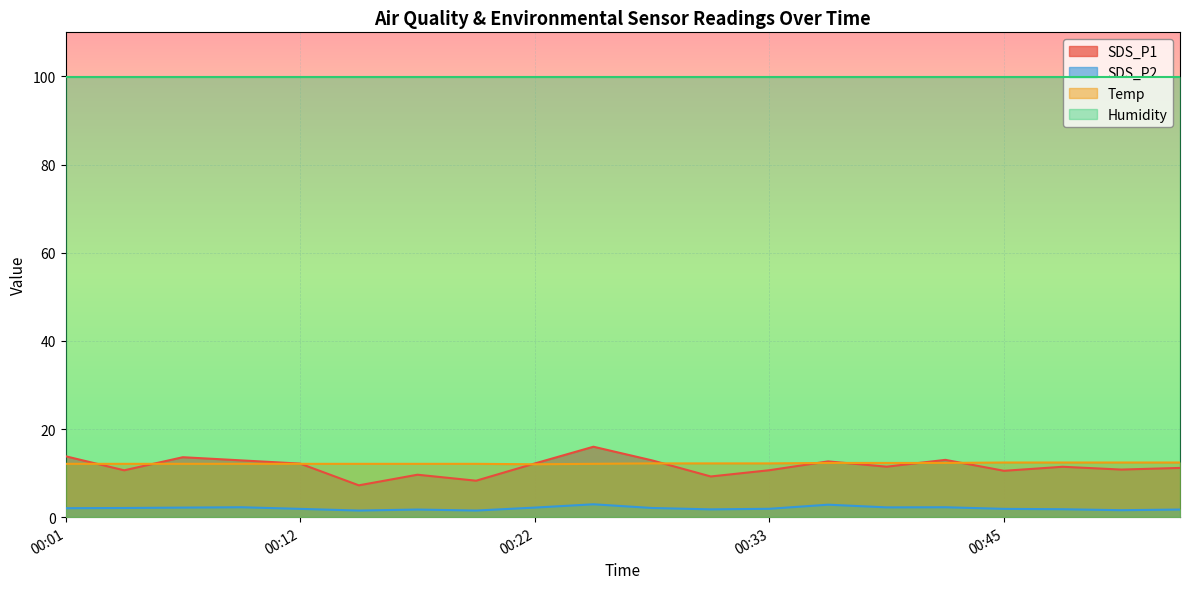

What is the difference between the SDS_P2 values at 00:22 and 00:09?

0.1